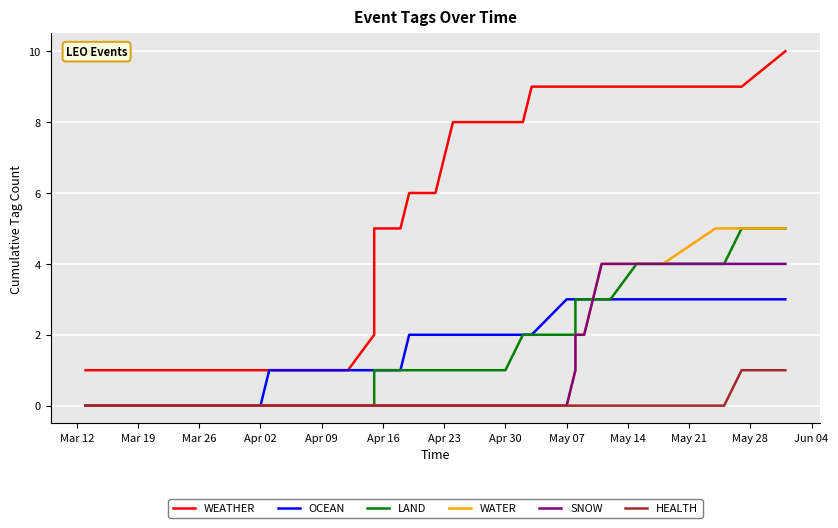

True or false: SNOW and LAND cross at least once.

False